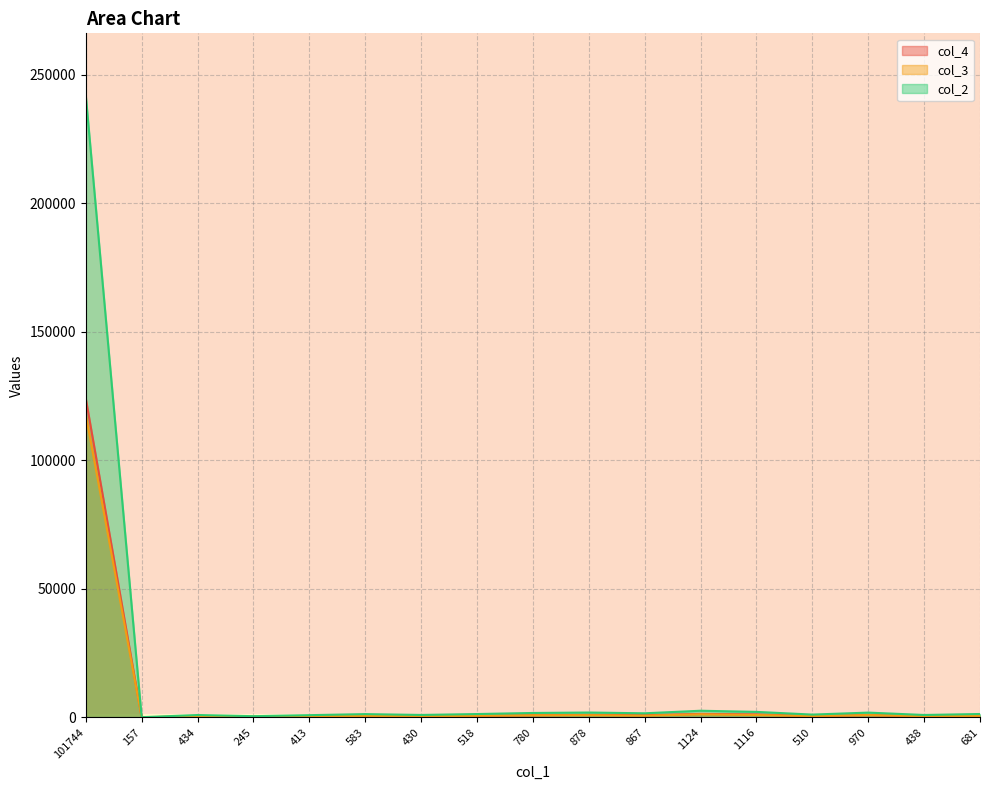

What are all the series names shown in the legend?

col_4, col_3, col_2